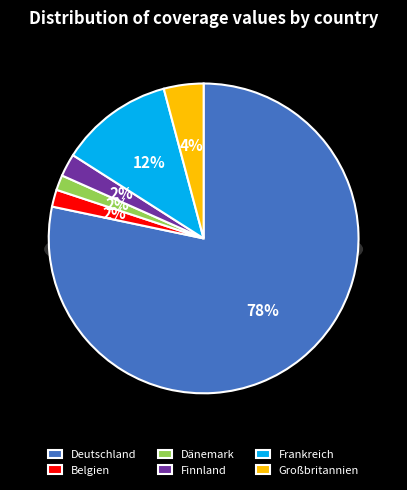

Approximately how many times larger is the value at Frankreich compared to Finnland?

5.0